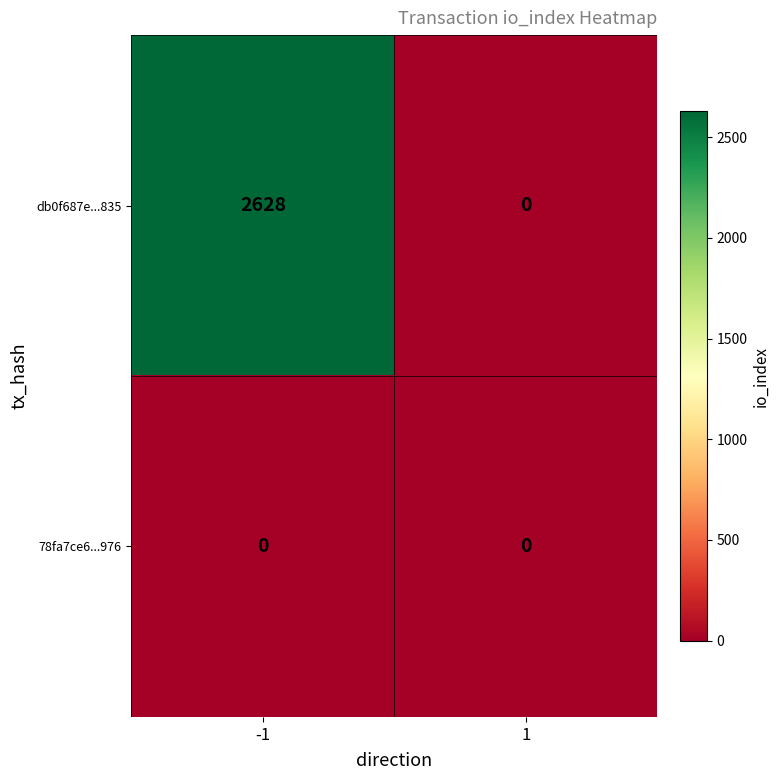

Rank the series by their maximum value, from lowest to highest.

78fa7ce6...976, db0f687e...835